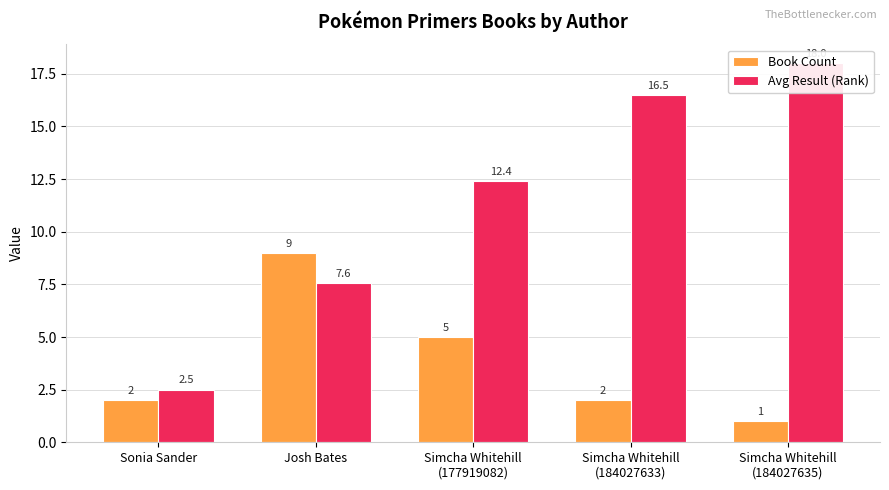

Rank the series at Josh Bates from lowest to highest value.

Avg Result (Rank), Book Count